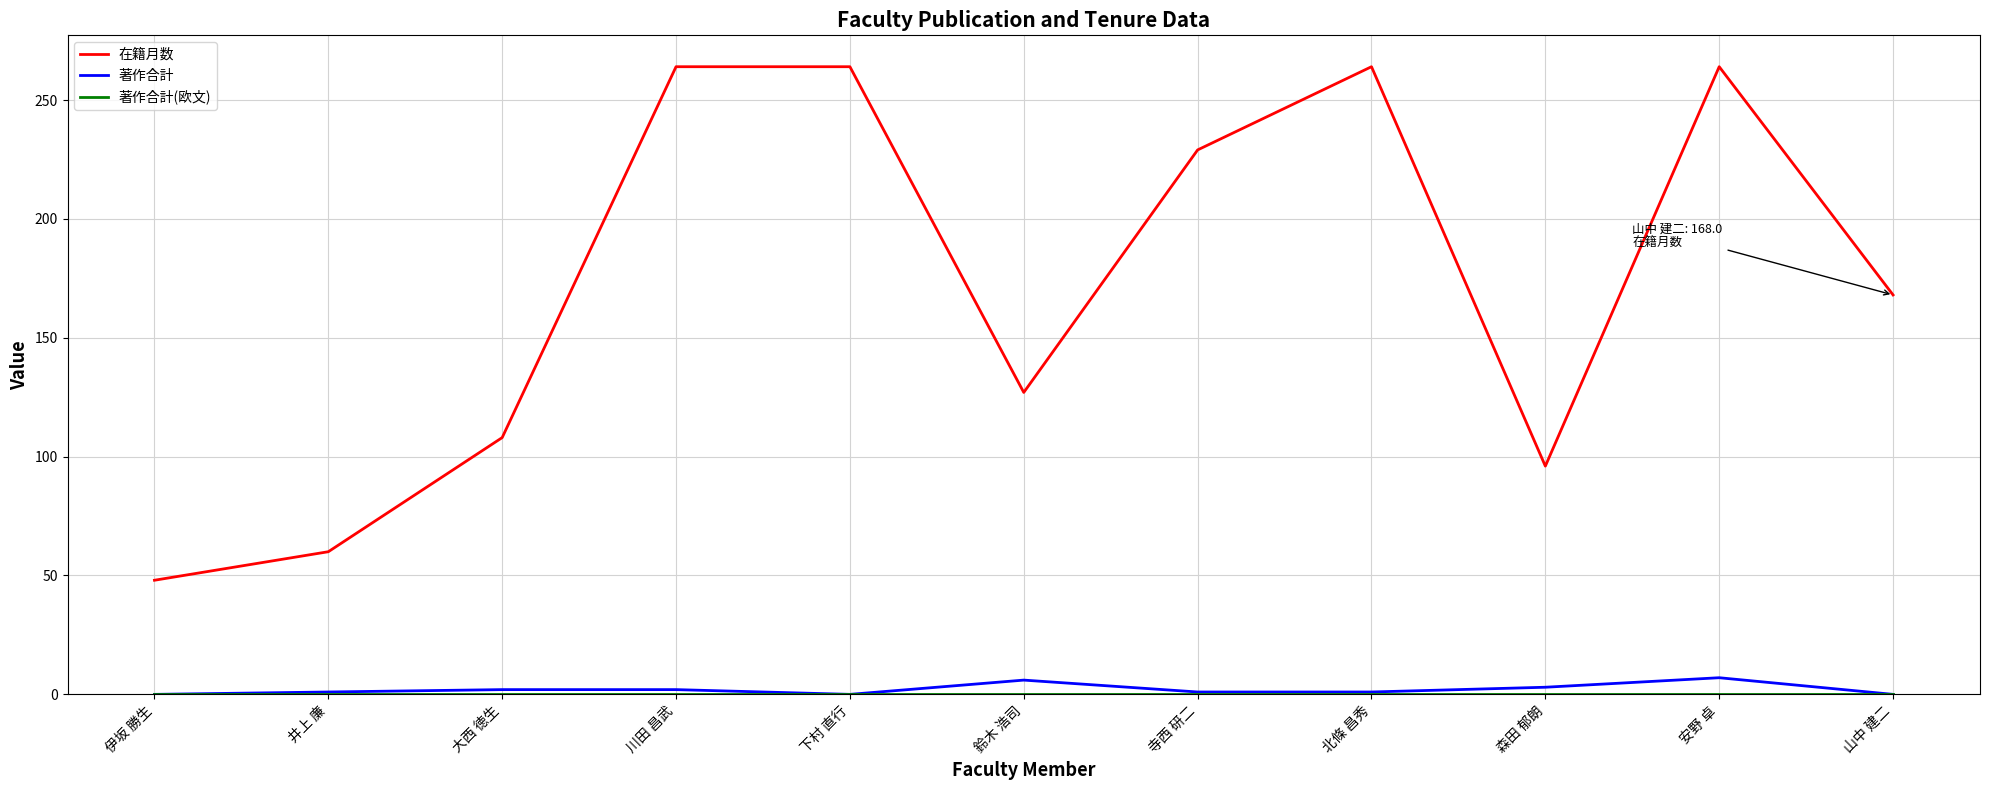

How many lines are shown in the chart?

3